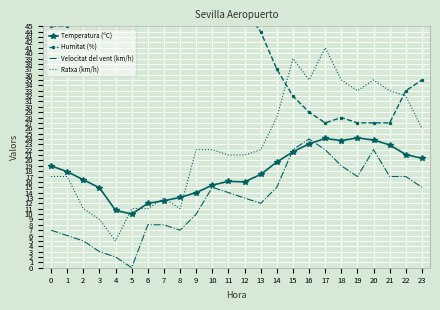

How many lines are shown in the chart?

4